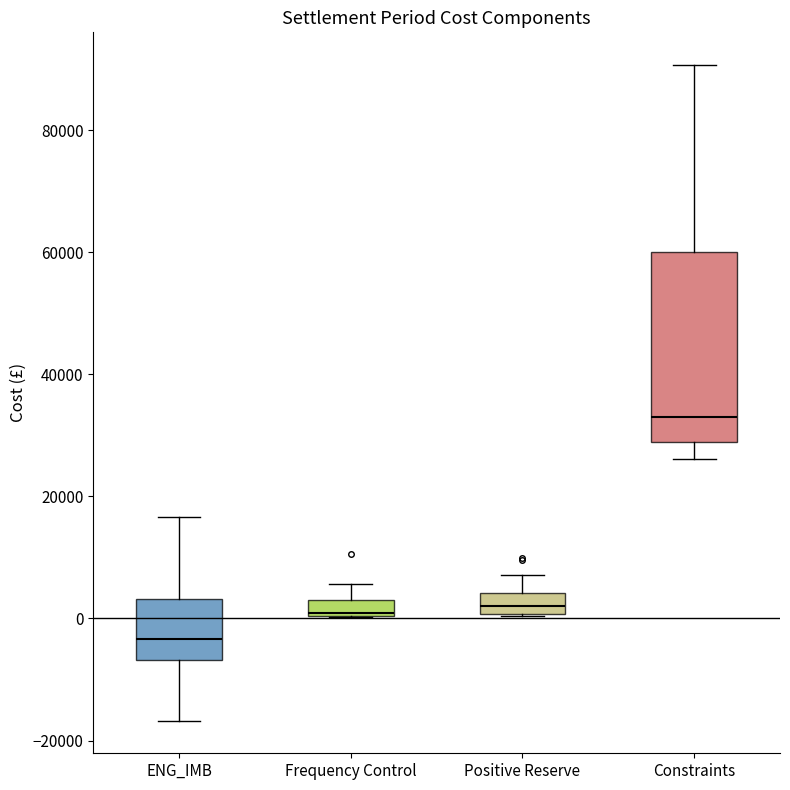

Where does the lower whisker of the box for ENG_IMB end on the y-axis? The values are not printed on the chart, so give them approximately, as read against the axis.

-16000